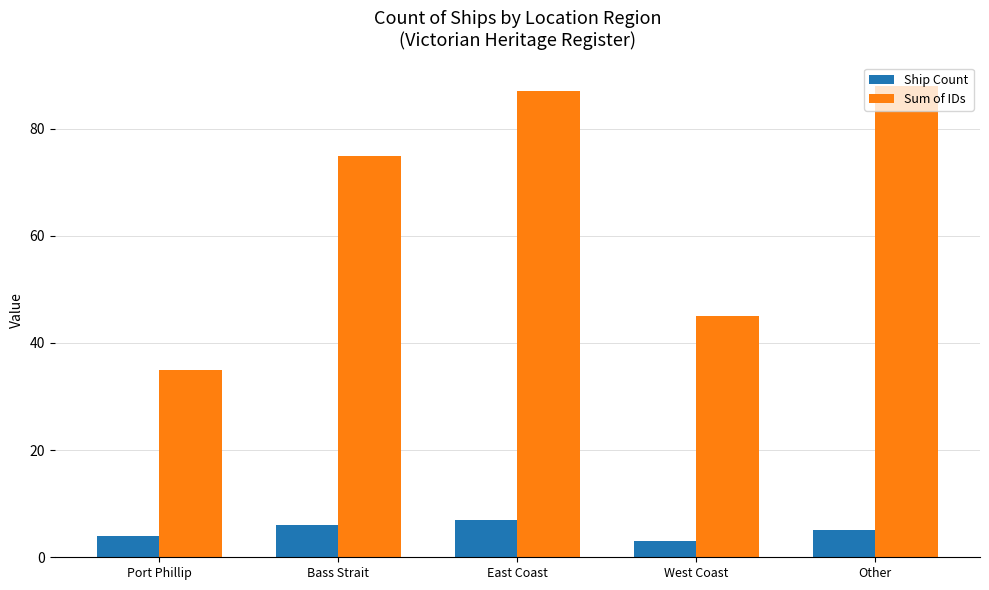

Which series has the largest range (max minus min)?

Sum of IDs